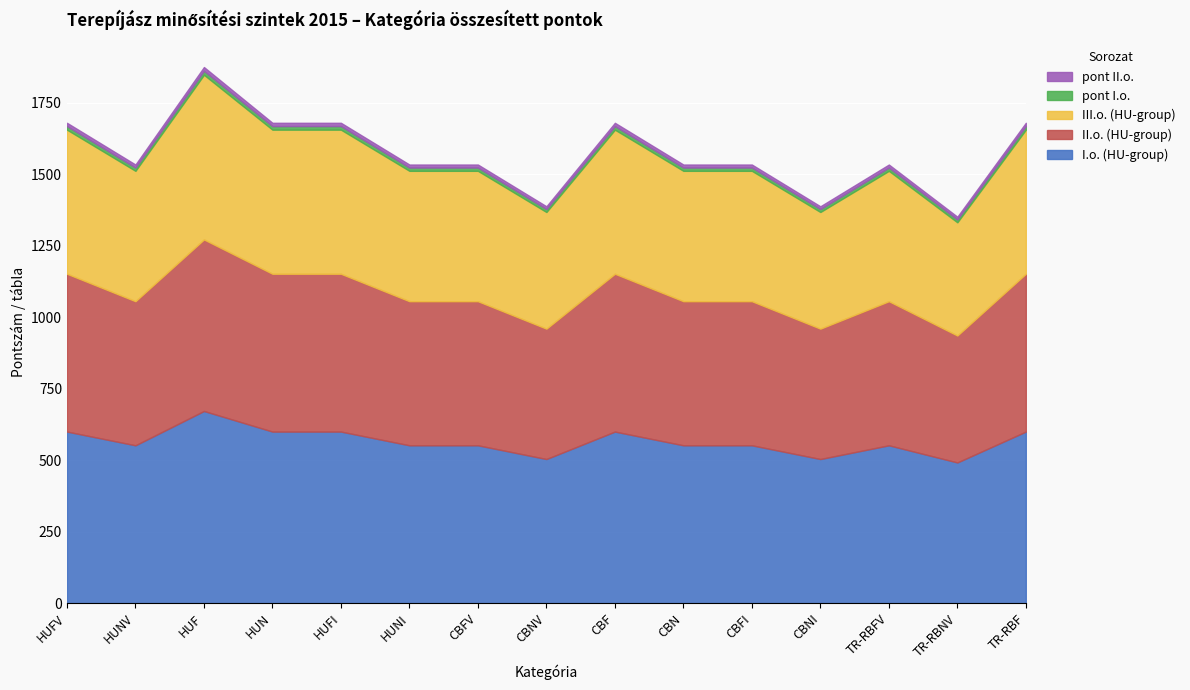

Count the pont II.o. values in the range 10 to 11.

6